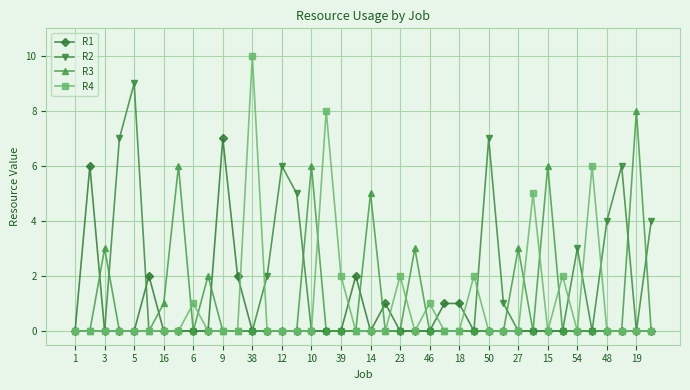

What are all the series names shown in the legend?

R1, R2, R3, R4